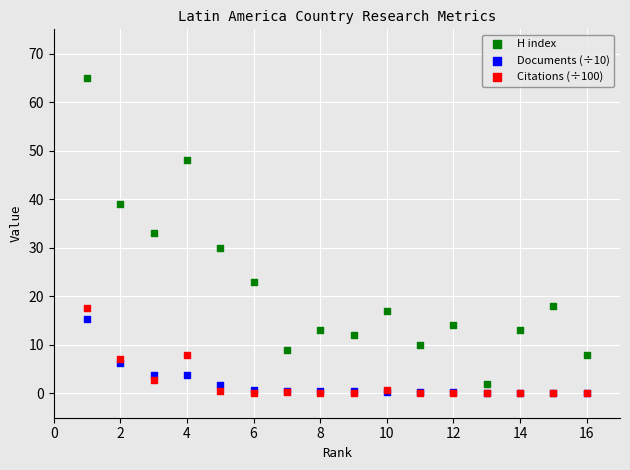

Across all series, what Y value is closest to 32?

33.0